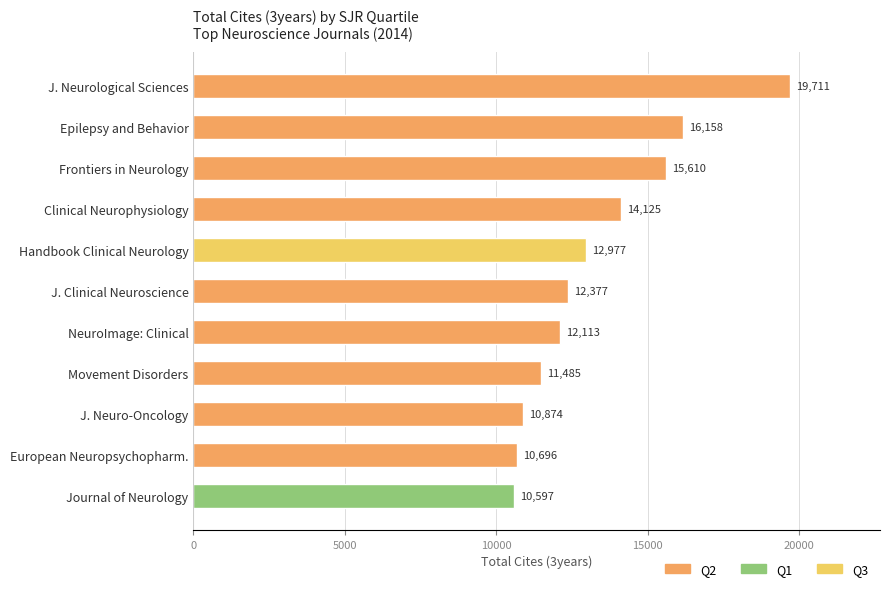

Reading bottom to top, list all the values displayed in this chart.

Journal of Neurology=10597	European Neuropsychopharm.=10696	J. Neuro-Oncology=10874	Movement Disorders=11485	NeuroImage: Clinical=12113	J. Clinical Neuroscience=12377	Handbook Clinical Neurology=12977	Clinical Neurophysiology=14125	Frontiers in Neurology=15610	Epilepsy and Behavior=16158	J. Neurological Sciences=19711